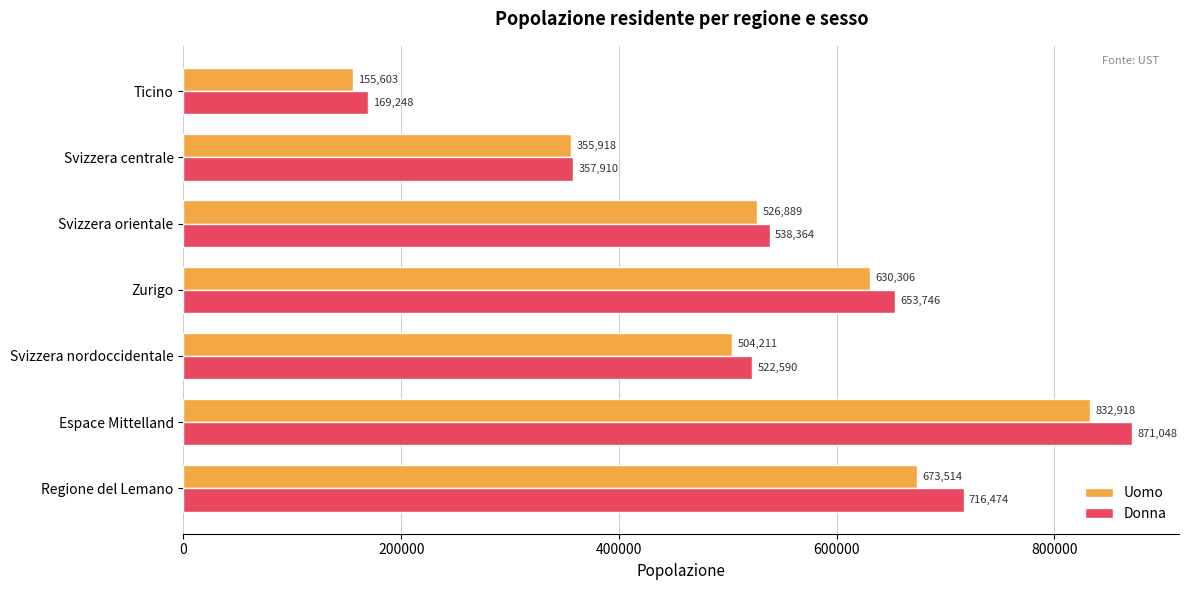

What is the difference between the maximum and minimum values in the Donna series?

701800